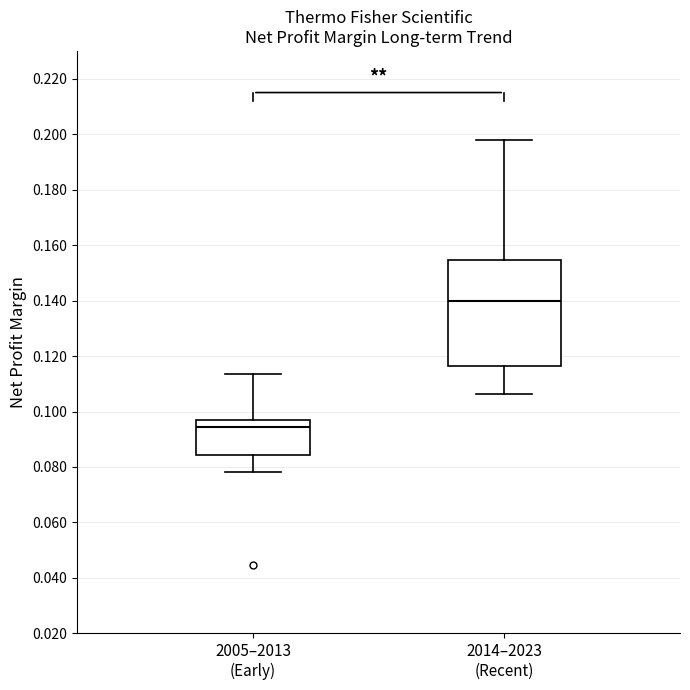

Which box's median line is the lowest?

2005–2013 (Early)